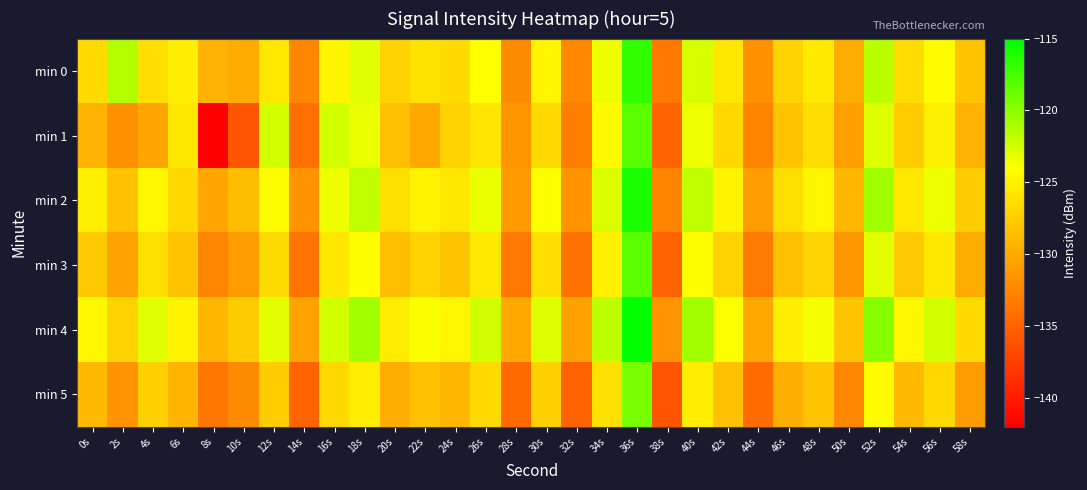

Reading left to right, transcribe all the data shown in this chart.

min 0: 0s=-126.5	2s=-121.4	4s=-126.2	6s=-125.2	8s=-129.3	10s=-130.0	12s=-125.6	14s=-132.5	16s=-124.7	18s=-123.0	20s=-127.2	22s=-125.9	24s=-126.5	26s=-124.1	28s=-132.1	30s=-124.7	32s=-132.4	34s=-123.5	36s=-116.7	38s=-133.4	40s=-122.7	42s=-125.7	44s=-131.8	46s=-127.0	48s=-125.5	50s=-129.8	52s=-121.6	54s=-126.4	56s=-124.2	58s=-128.3
min 1: 0s=-129.4	2s=-131.8	4s=-130.3	6s=-125.7	8s=-142.0	10s=-135.8	12s=-122.5	14s=-134.0	16s=-122.5	18s=-123.3	20s=-128.5	22s=-130.1	24s=-127.2	26s=-125.8	28s=-131.4	30s=-126.7	32s=-133.1	34s=-124.3	36s=-118.2	38s=-134.9	40s=-123.5	42s=-126.8	44s=-132.6	46s=-128.1	48s=-126.3	50s=-130.7	52s=-122.9	54s=-127.5	56s=-125.1	58s=-129.3
min 2: 0s=-125.1	2s=-128.3	4s=-124.5	6s=-126.8	8s=-130.2	10s=-128.7	12s=-124.1	14s=-131.5	16s=-123.4	18s=-121.8	20s=-126.2	22s=-124.9	24s=-125.7	26s=-123.3	28s=-131.1	30s=-123.9	32s=-131.6	34s=-122.7	36s=-115.9	38s=-132.6	40s=-121.8	42s=-124.9	44s=-131.0	46s=-126.2	48s=-124.7	50s=-129.0	52s=-120.8	54s=-125.6	56s=-123.4	58s=-127.5
min 3: 0s=-127.8	2s=-130.5	4s=-126.2	6s=-128.1	8s=-132.5	10s=-131.0	12s=-126.4	14s=-133.8	16s=-125.7	18s=-124.1	20s=-128.6	22s=-127.2	24s=-128.0	26s=-125.6	28s=-133.4	30s=-126.2	32s=-133.9	34s=-125.0	36s=-118.2	38s=-134.9	40s=-124.1	42s=-127.2	44s=-133.3	46s=-128.5	48s=-127.0	50s=-131.3	52s=-123.1	54s=-127.8	56s=-125.7	58s=-129.8
min 4: 0s=-124.5	2s=-127.2	4s=-123.0	6s=-124.9	8s=-129.1	10s=-127.6	12s=-123.1	14s=-130.5	16s=-122.4	18s=-120.8	20s=-125.3	22s=-123.9	24s=-124.7	26s=-122.3	28s=-130.1	30s=-122.9	32s=-130.6	34s=-121.7	36s=-114.9	38s=-131.6	40s=-120.8	42s=-123.9	44s=-130.0	46s=-125.2	48s=-123.7	50s=-128.0	52s=-119.8	54s=-124.5	56s=-122.4	58s=-126.5
min 5: 0s=-128.9	2s=-131.6	4s=-127.3	6s=-129.2	8s=-133.6	10s=-132.1	12s=-127.5	14s=-134.9	16s=-126.8	18s=-125.2	20s=-129.7	22s=-128.3	24s=-129.1	26s=-126.7	28s=-134.5	30s=-127.3	32s=-135.0	34s=-126.1	36s=-119.3	38s=-136.0	40s=-125.2	42s=-128.3	44s=-134.4	46s=-129.6	48s=-128.1	50s=-132.4	52s=-124.2	54s=-128.9	56s=-126.8	58s=-130.9